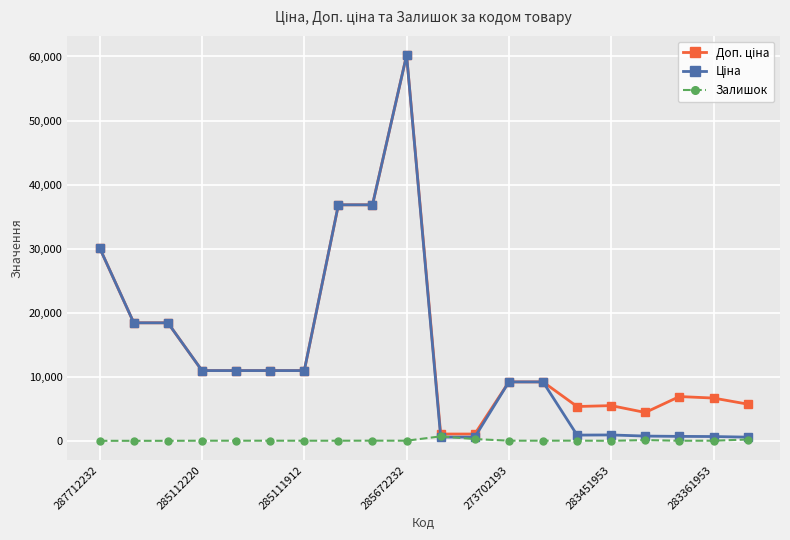

True or false: Залишок has more than 2 interior local peaks.

True